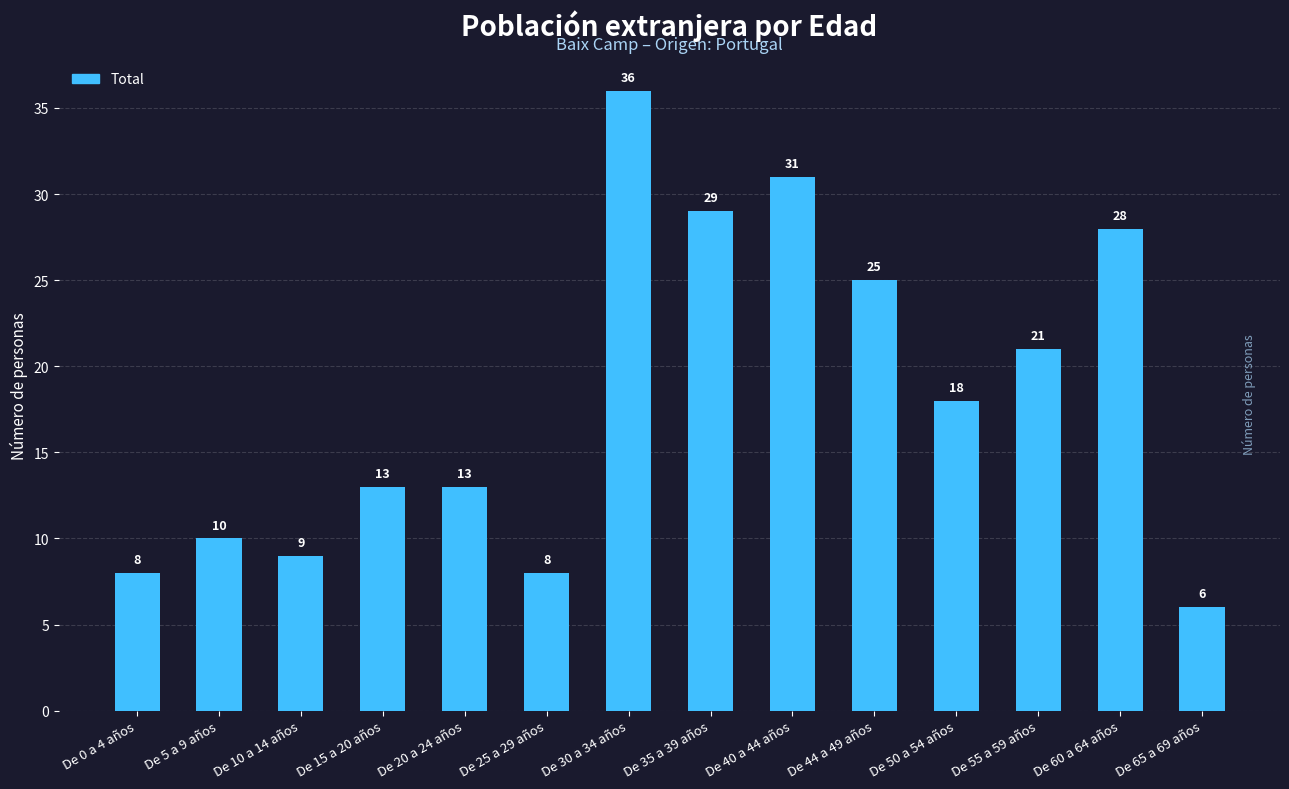

What is the average value?

18